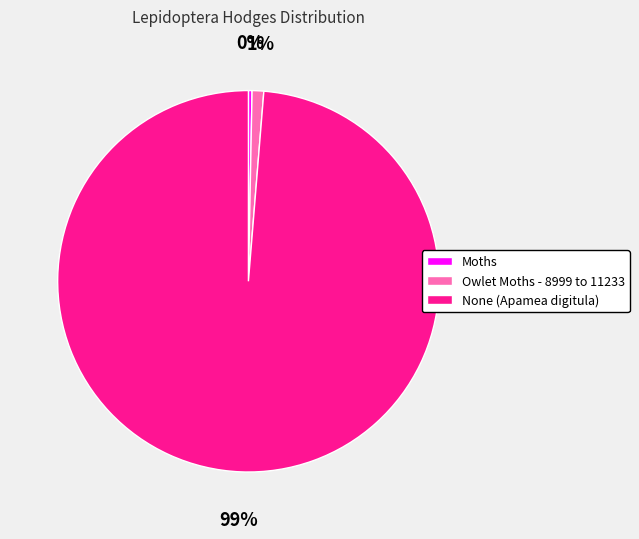

Which category has the smallest portion of the pie?

Moths